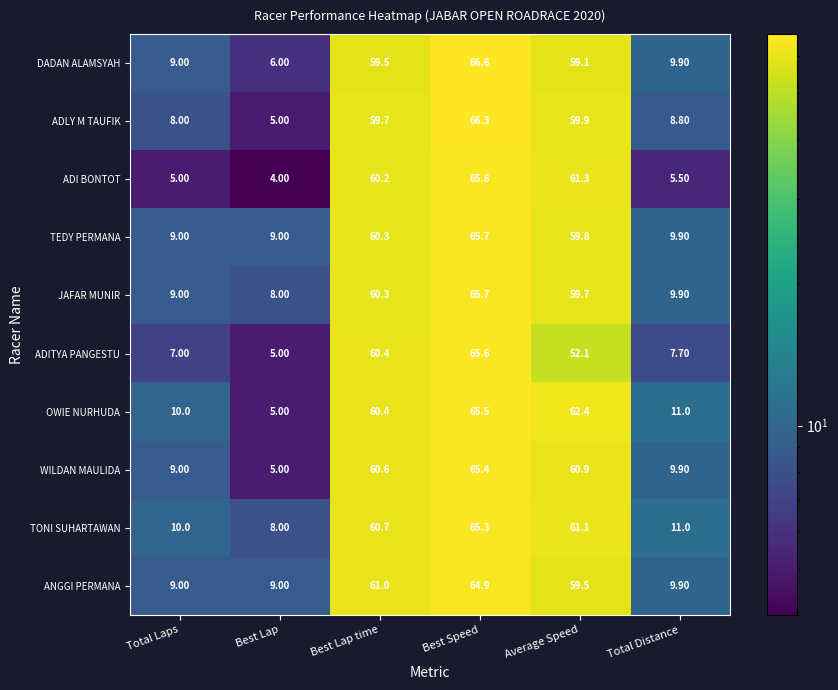

Rank the categories by TONI SUHARTAWAN value from highest to lowest.

Best Speed, Average Speed, Best Lap time, Total Distance, Total Laps, Best Lap